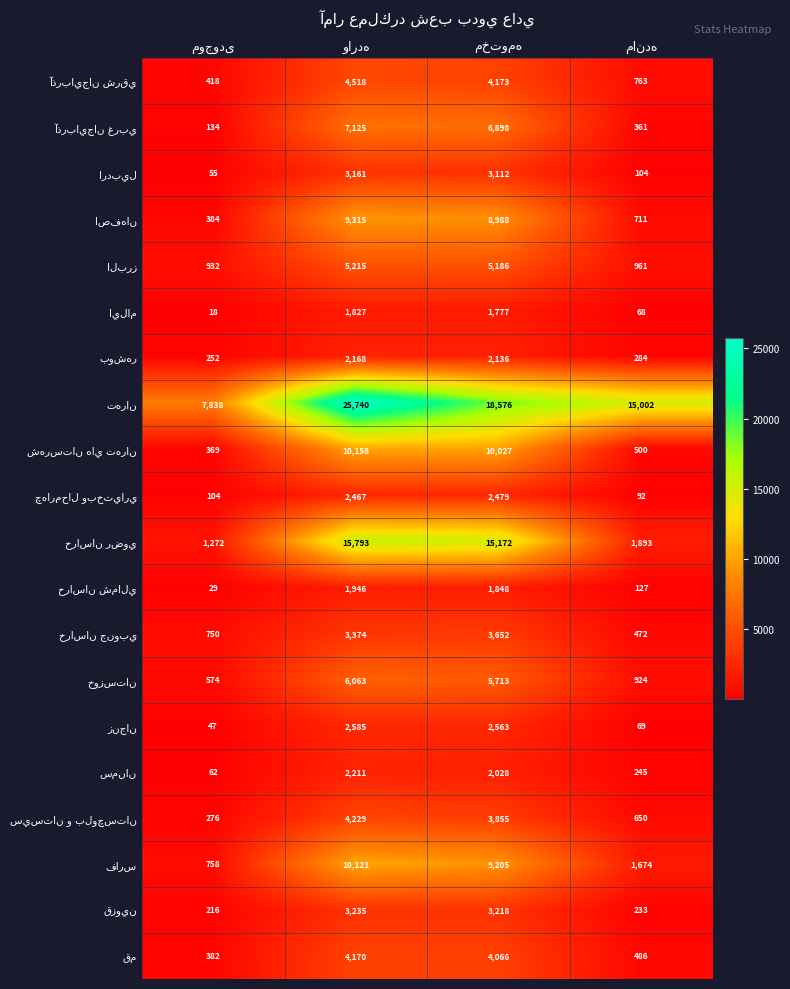

At how many categories does at least one series exceed 12953?

3